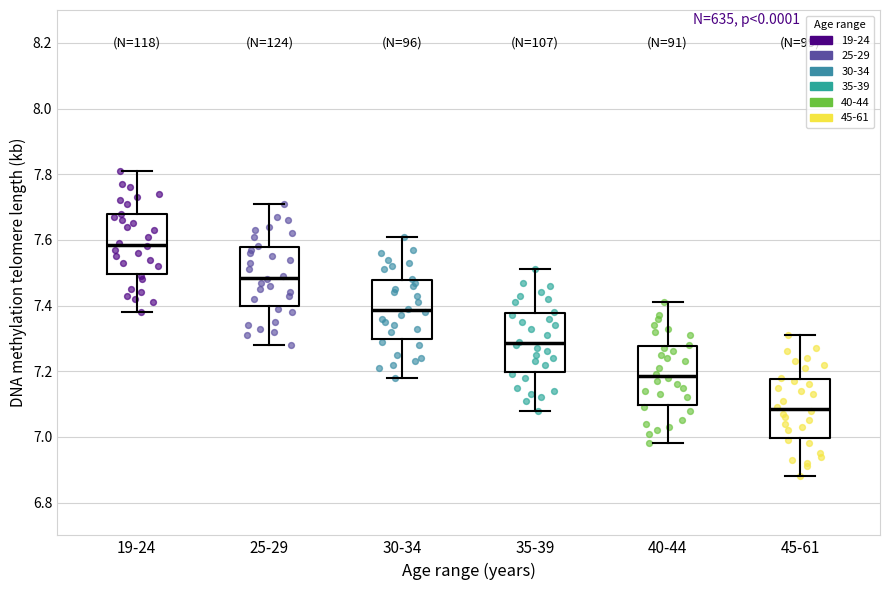

Where does the upper whisker of the box for 35-39 end on the y-axis? The values are not printed on the chart, so give them approximately, as read against the axis.

7.52